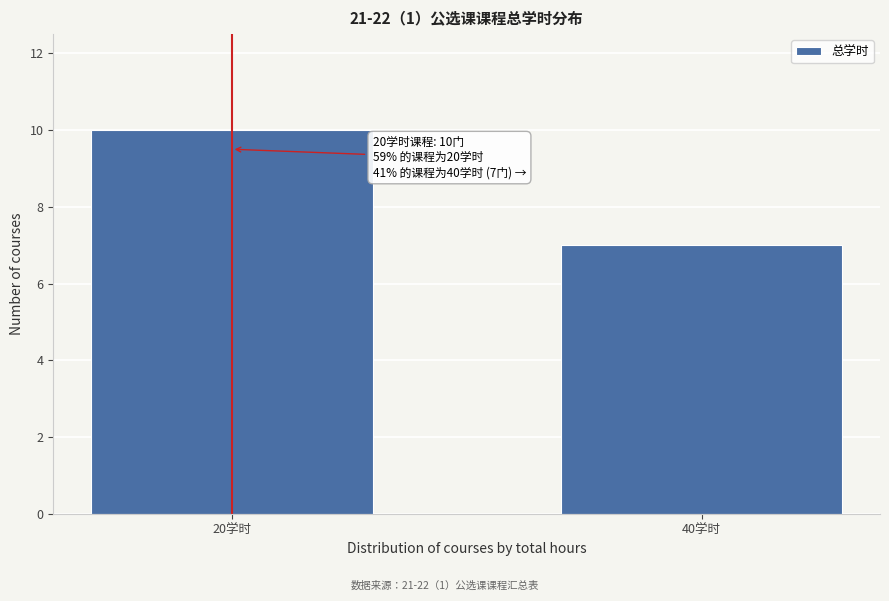

Reading left to right, extract all data points from this chart.

20学时=10	40学时=7